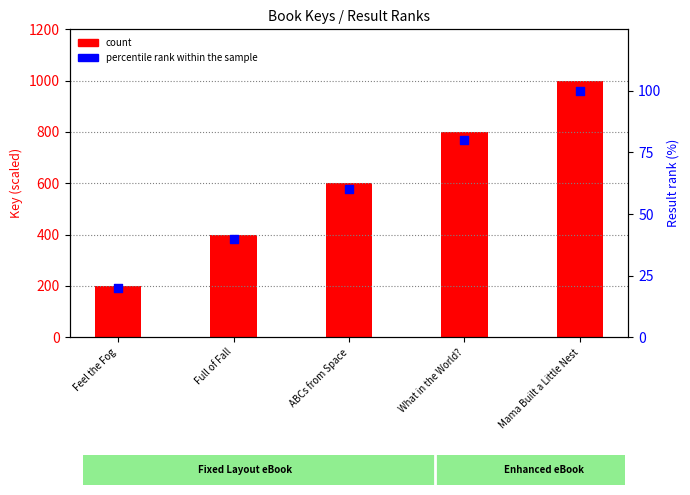

What are all the series names shown in the legend?

count, percentile rank within the sample